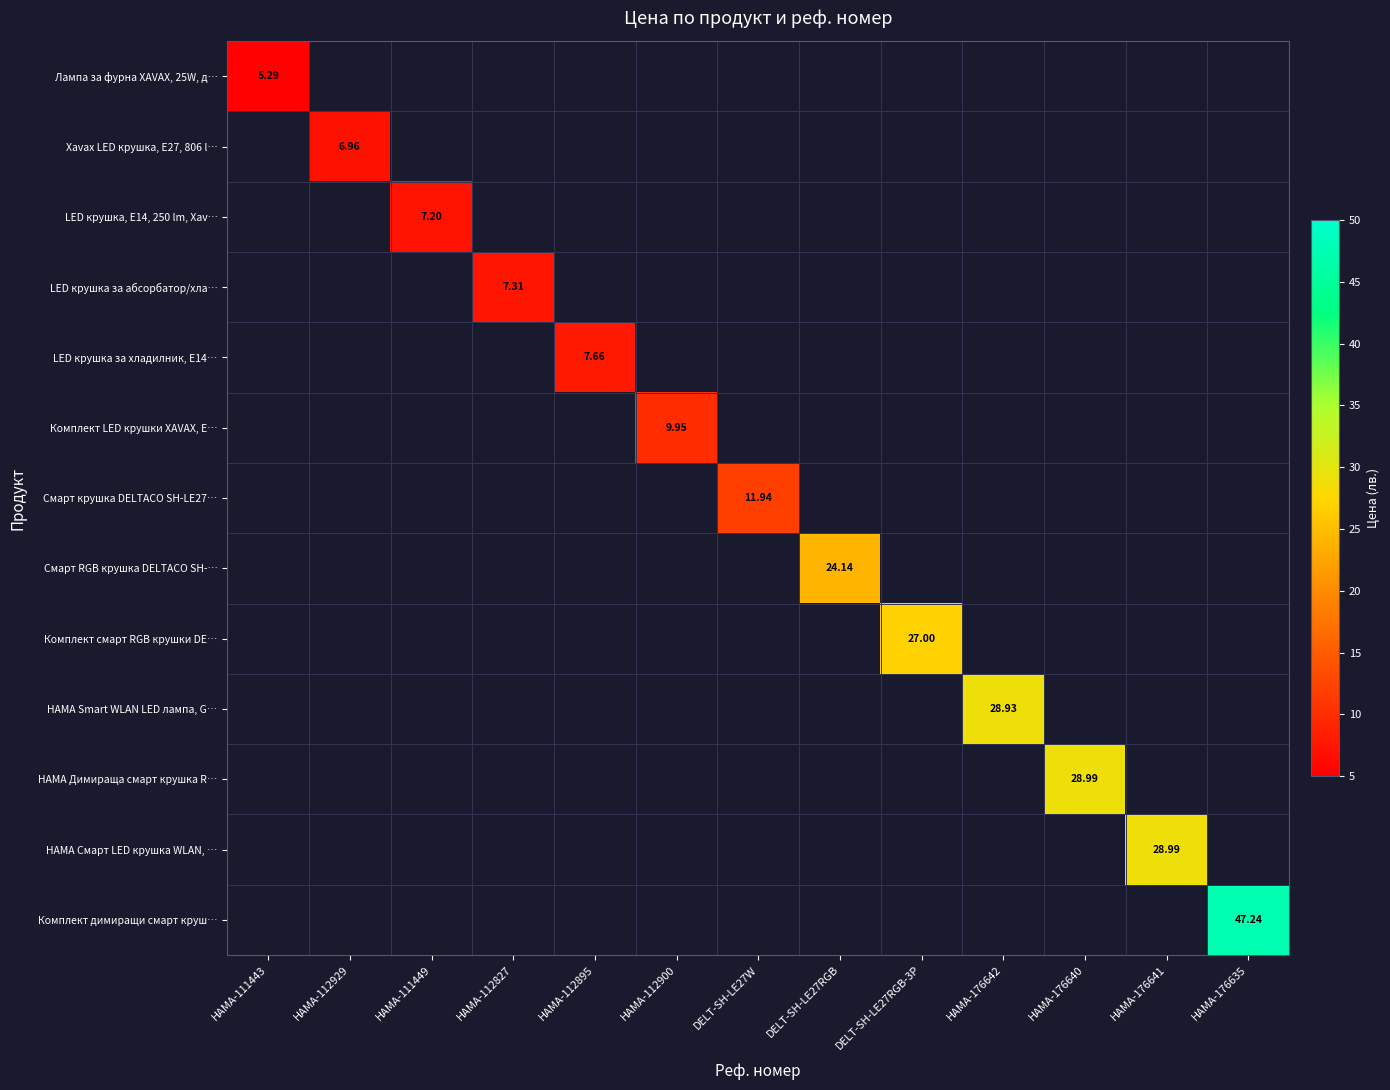

At which category does the chart reach its minimum across all series?

HAMA-111443